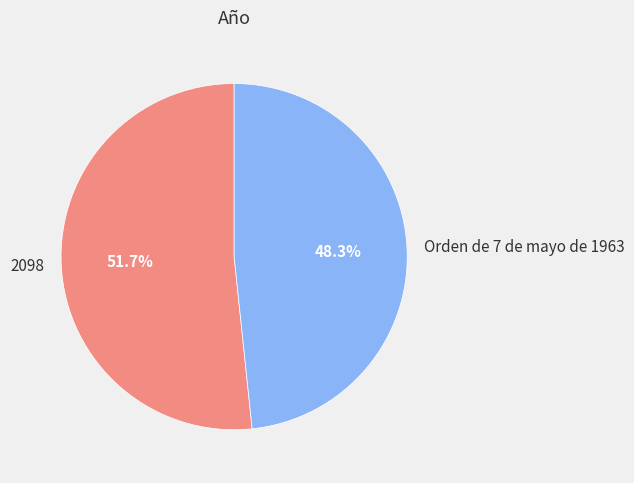

What is the smallest slice in the pie chart?

Orden de 7 de mayo de 1963